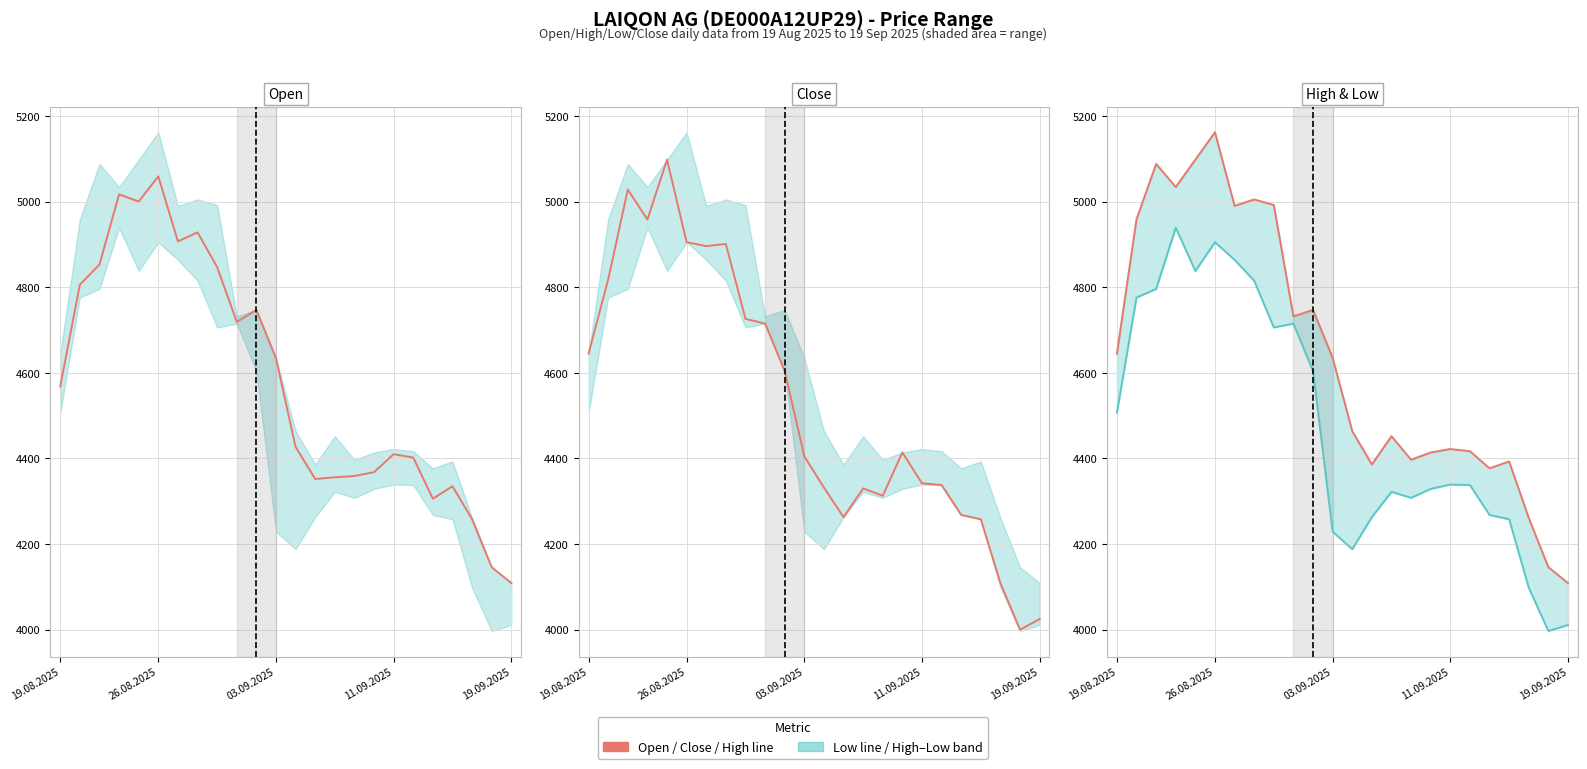

What is the difference between the Close values at 22 and 5?

905